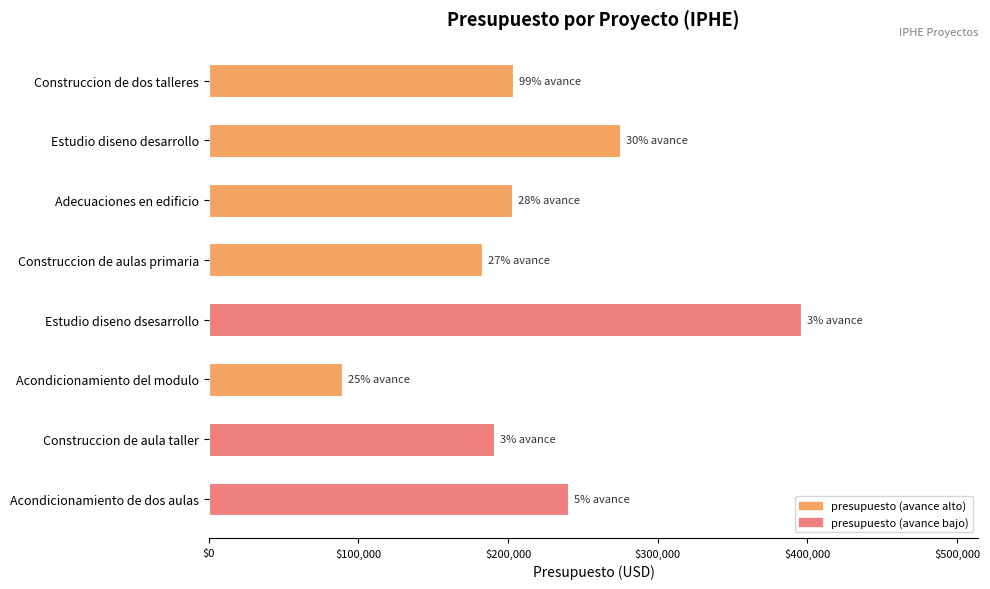

Which label corresponds to the largest value in the chart?

Estudio diseno dsesarrollo